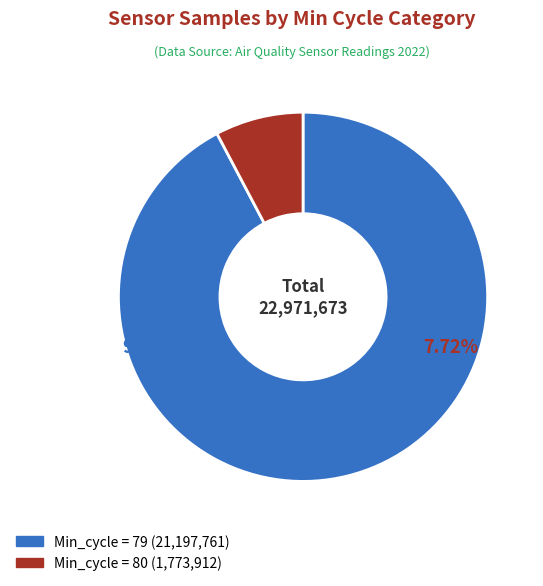

Is there a majority slice in this chart?

Yes